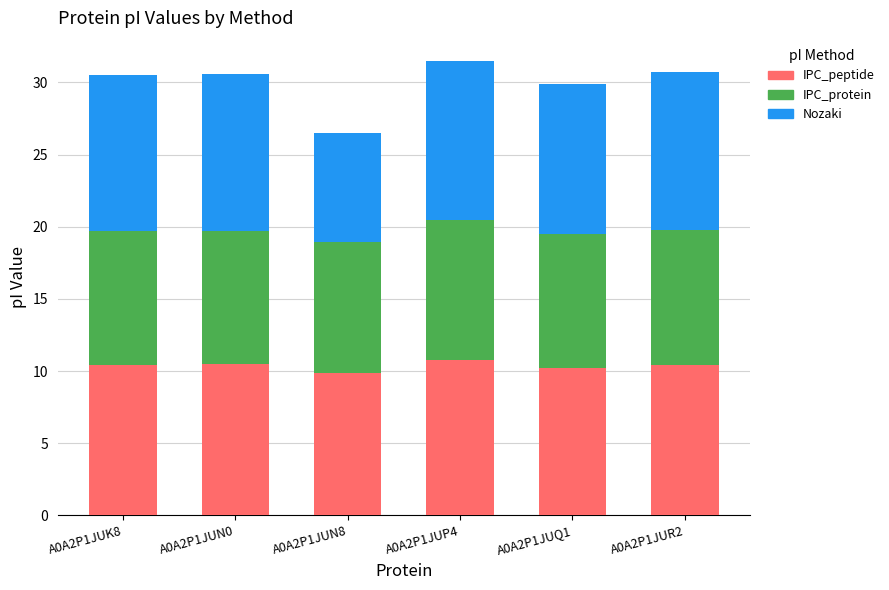

The value of IPC_peptide at A0A2P1JUN8 is 2.3. True or false?

False